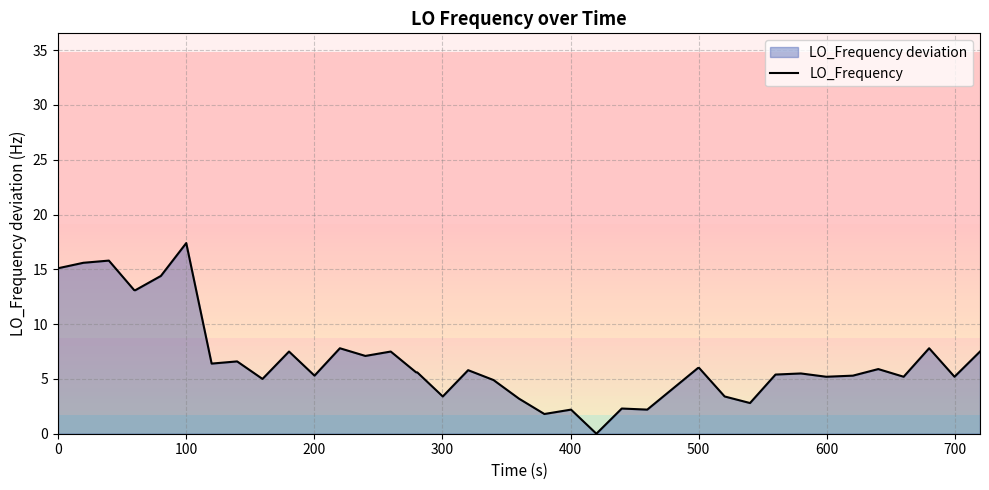

What is the greatest value displayed?

17.4